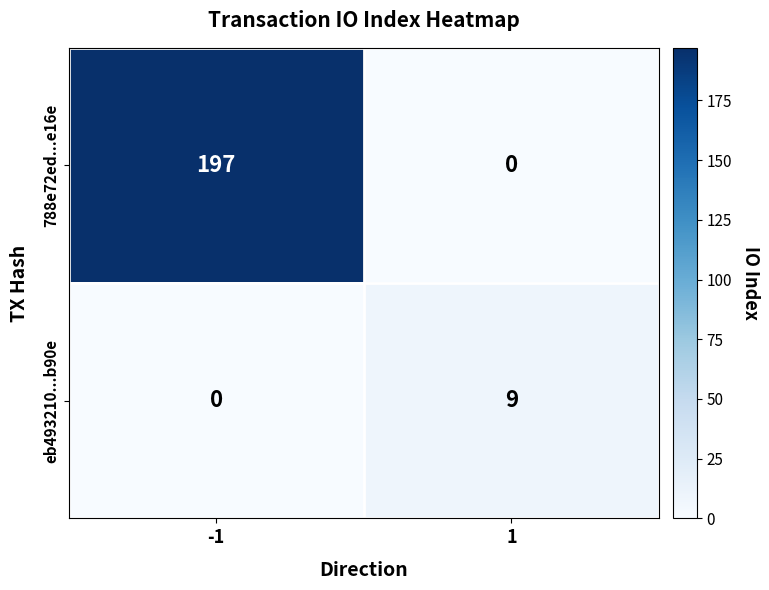

How many series are shown in this chart?

2